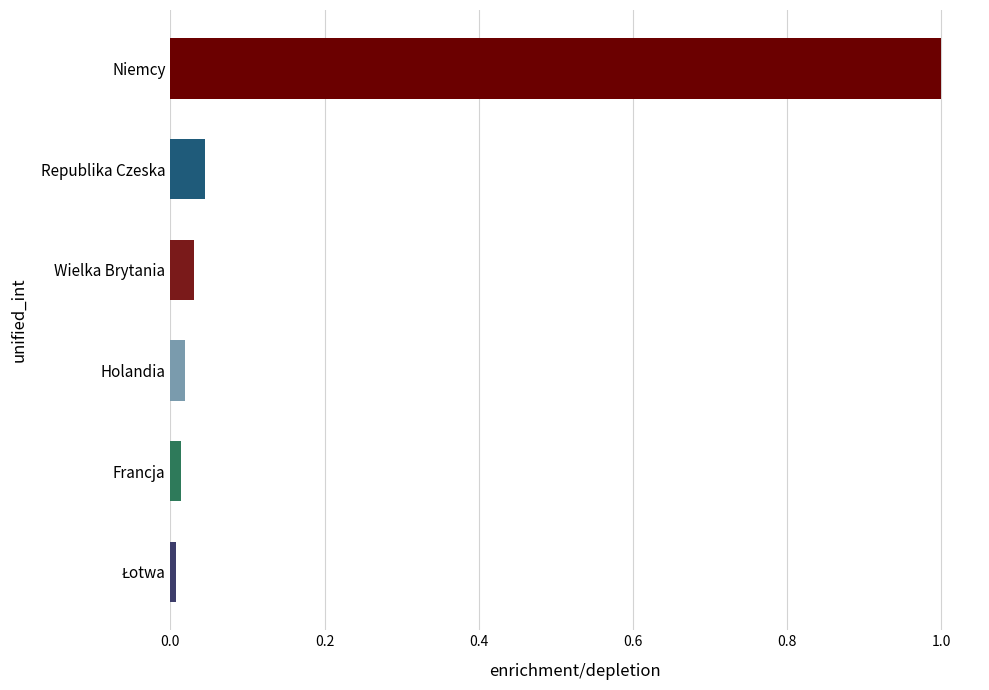

What is the maximum value shown in the chart?

1.0